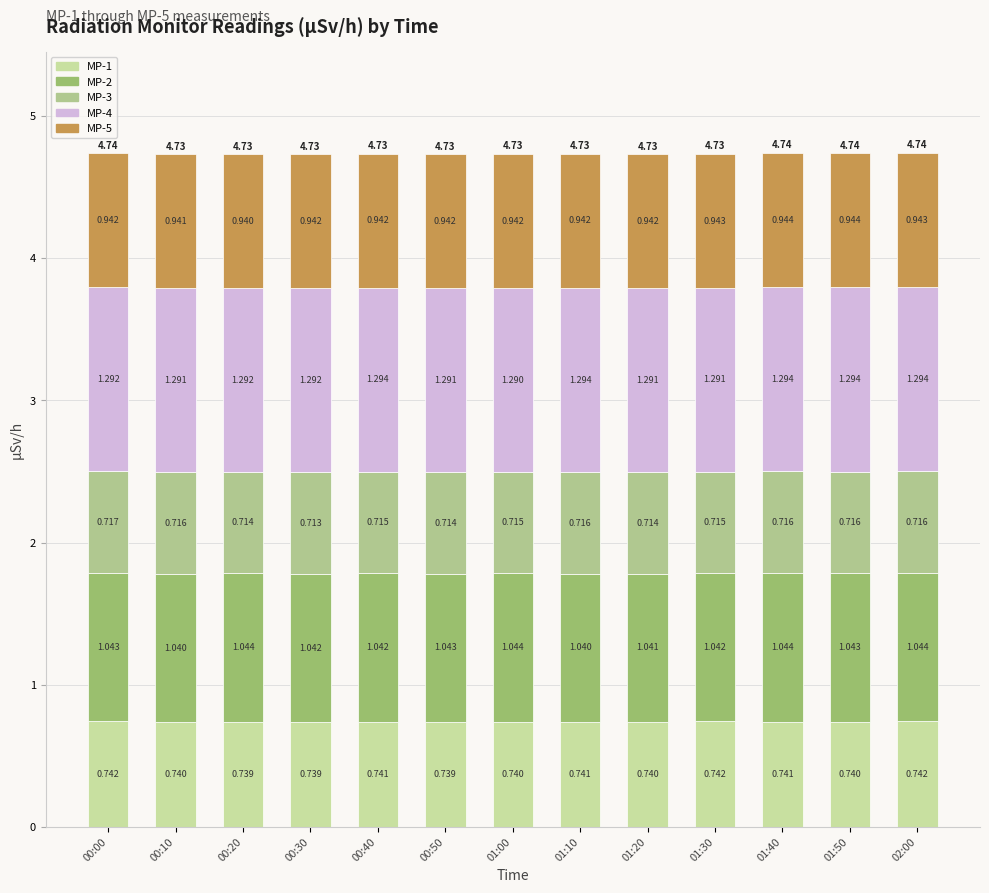

Rank the series by their maximum value, from lowest to highest.

MP-3, MP-1, MP-5, MP-2, MP-4